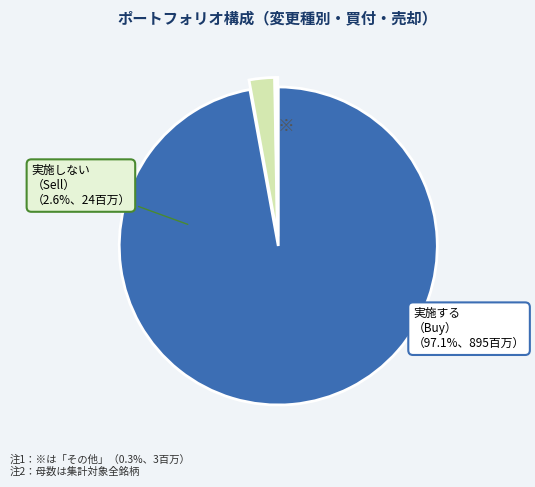

Which category accounts for the majority?

FNDA (Buy)